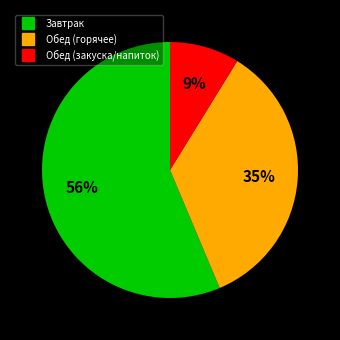

To the nearest percent, what is the average slice percentage?

33%